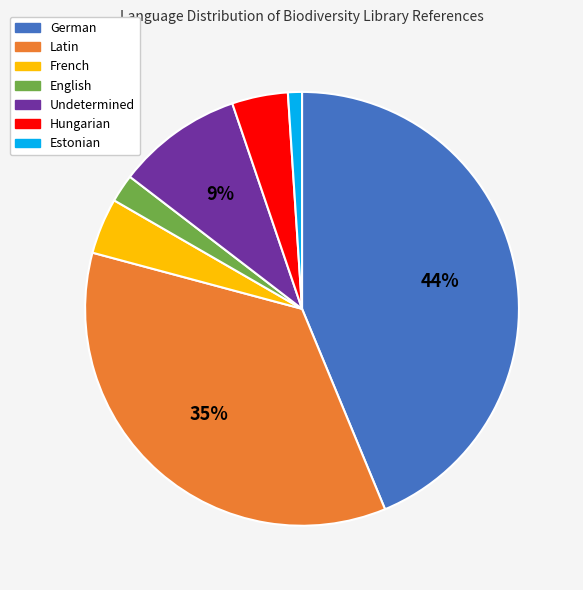

Do Latin and French together represent more than half of the pie?

No